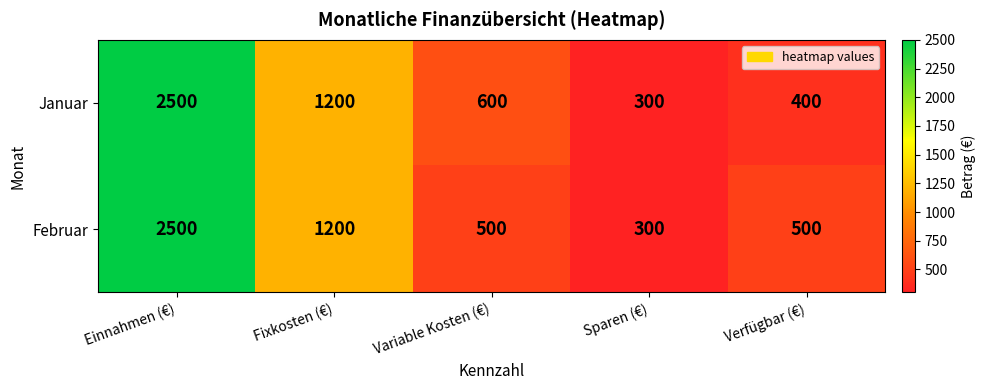

Count the number of data series in this chart.

2